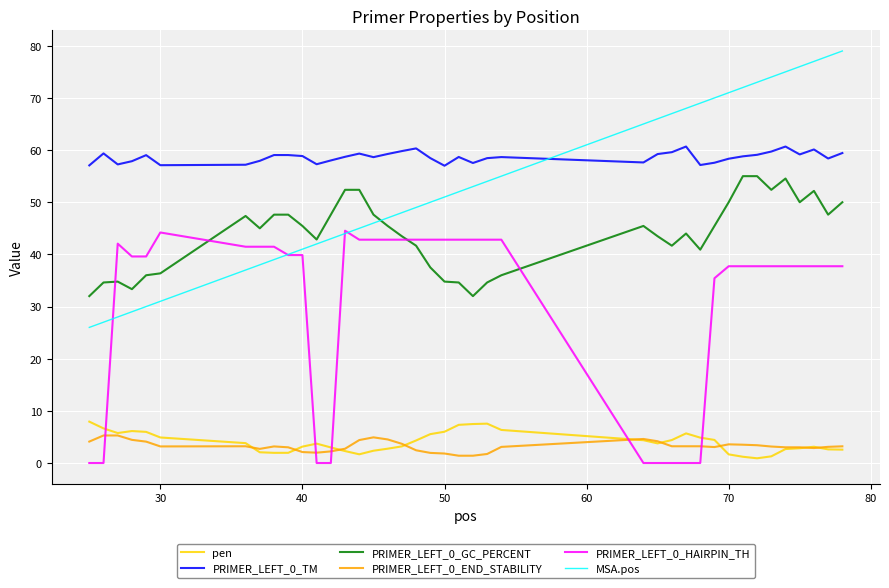

What is the highest value of the MSA.pos series?

79.0